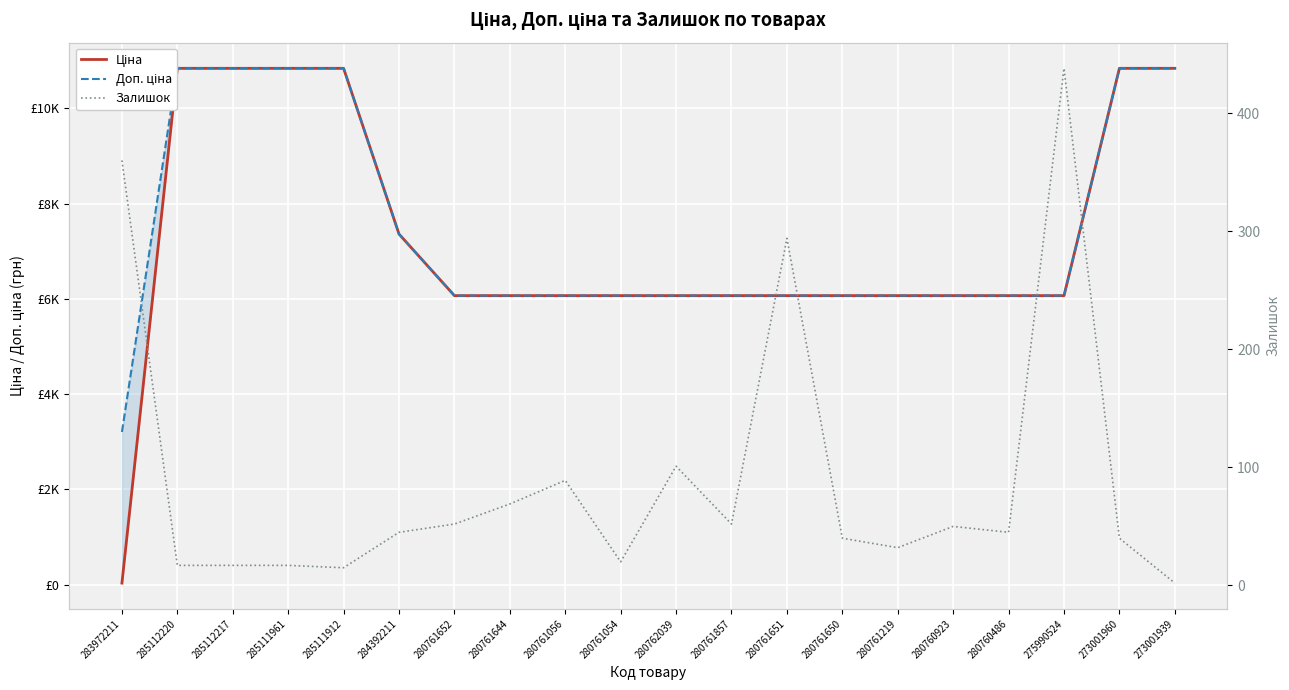

At which category is the sum across all series the highest?

273001960